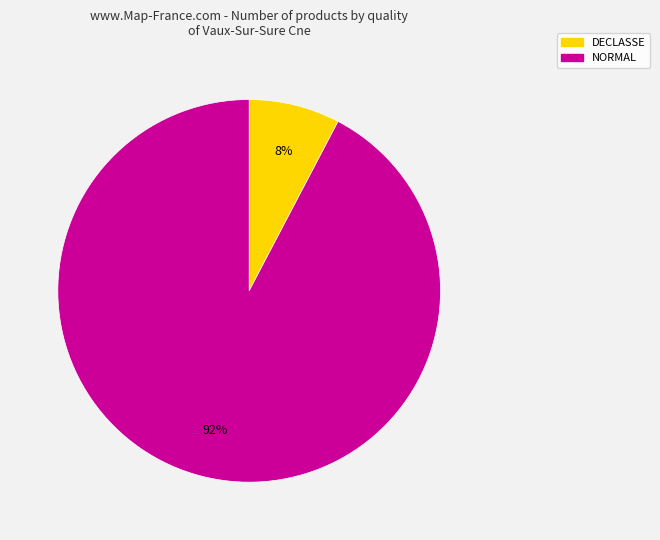

Between DECLASSE and NORMAL, which is larger?

NORMAL